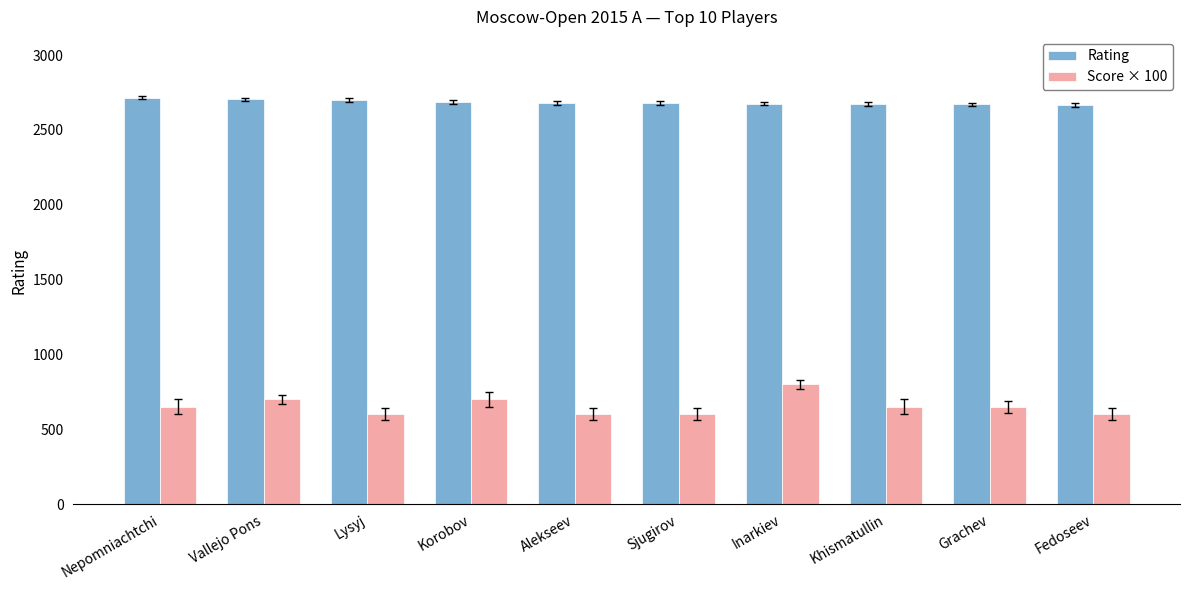

Rank the series at Khismatullin from lowest to highest value.

Score × 100, Rating